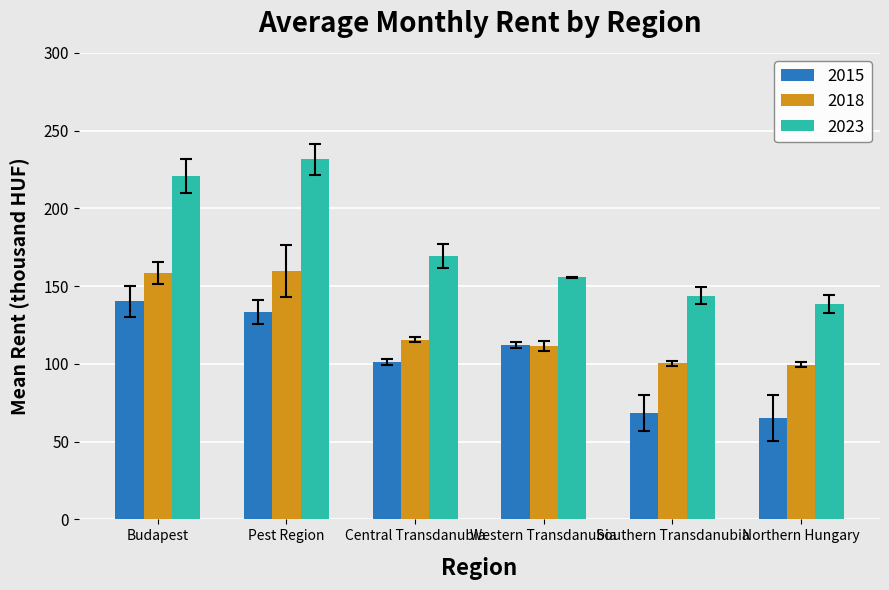

What is the label of the 6th bar from the left?

Northern Hungary